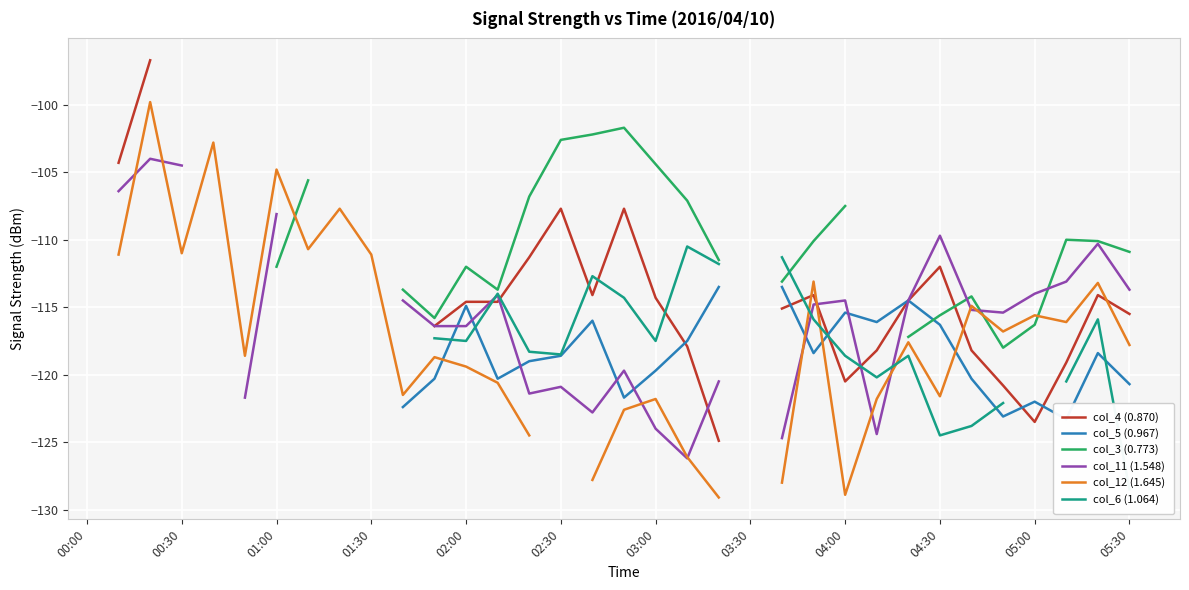

At which category does col_5 (0.967) reach its first local valley?

13